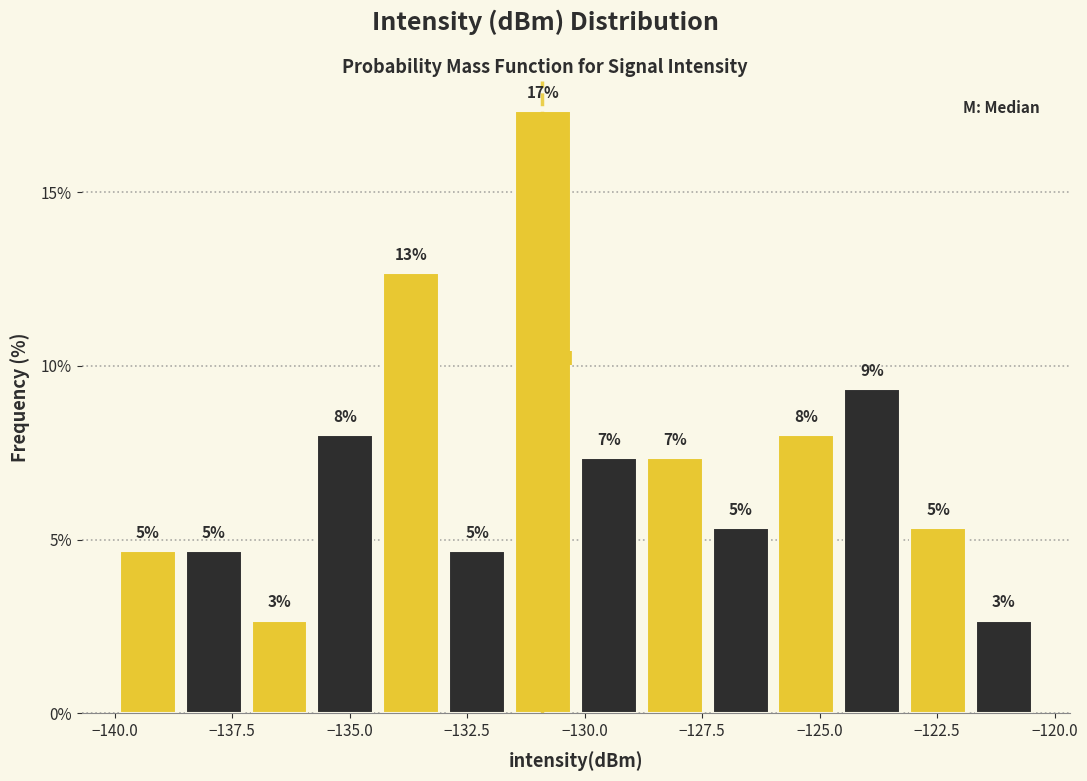

Around what value on the x-axis is the tallest bar? Give the approximate position of its centre, as read against the axis.

-131.0